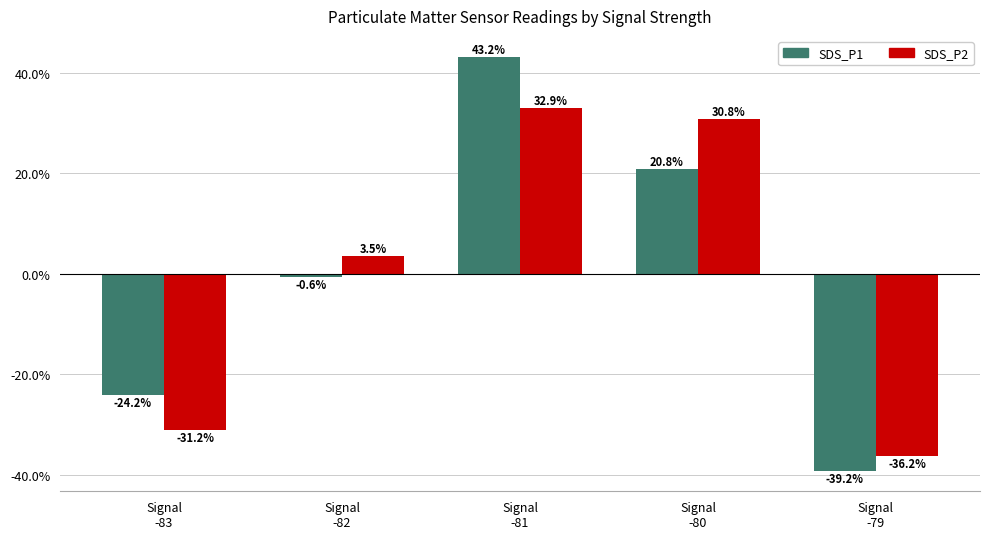

Does the chart contain stacked bars?

No